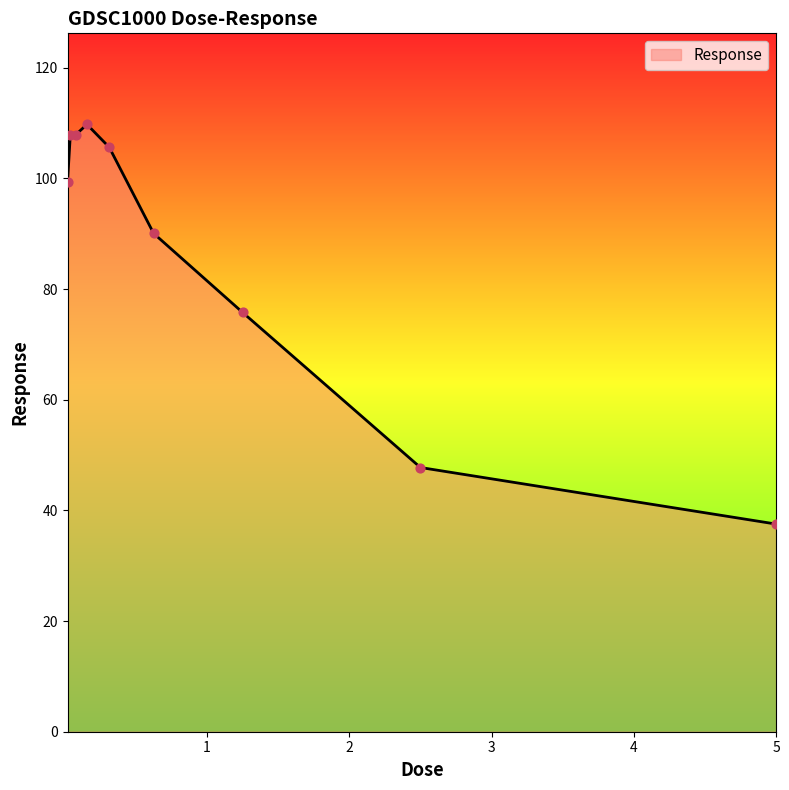

What is the smallest value displayed?

37.5